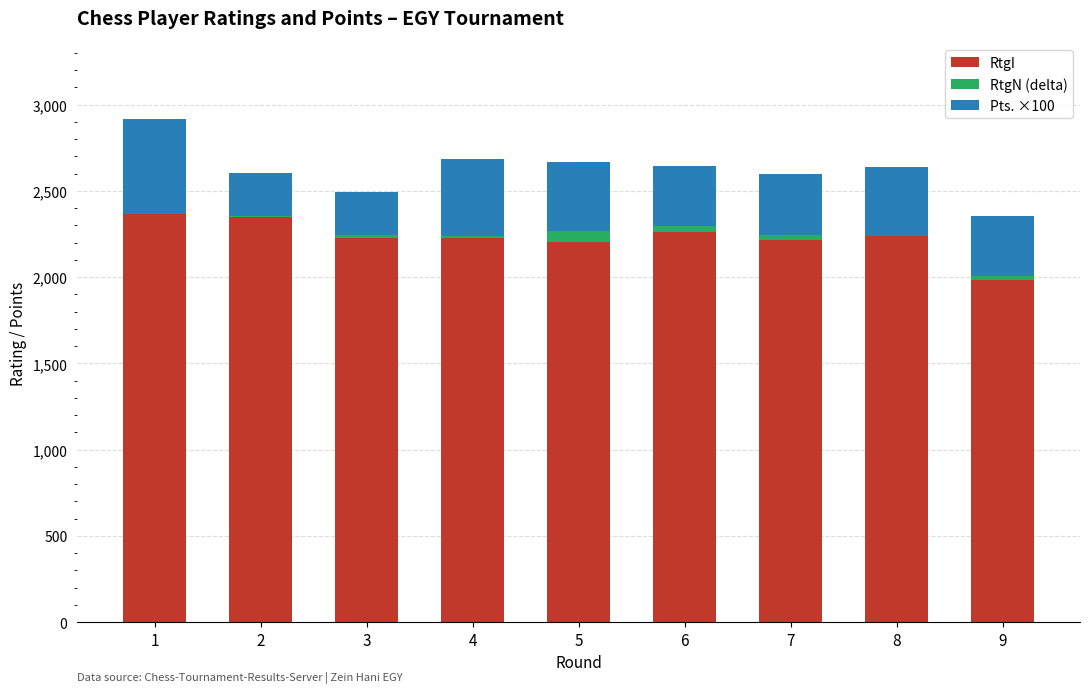

The value of RtgI at 2 is 4149. True or false?

False